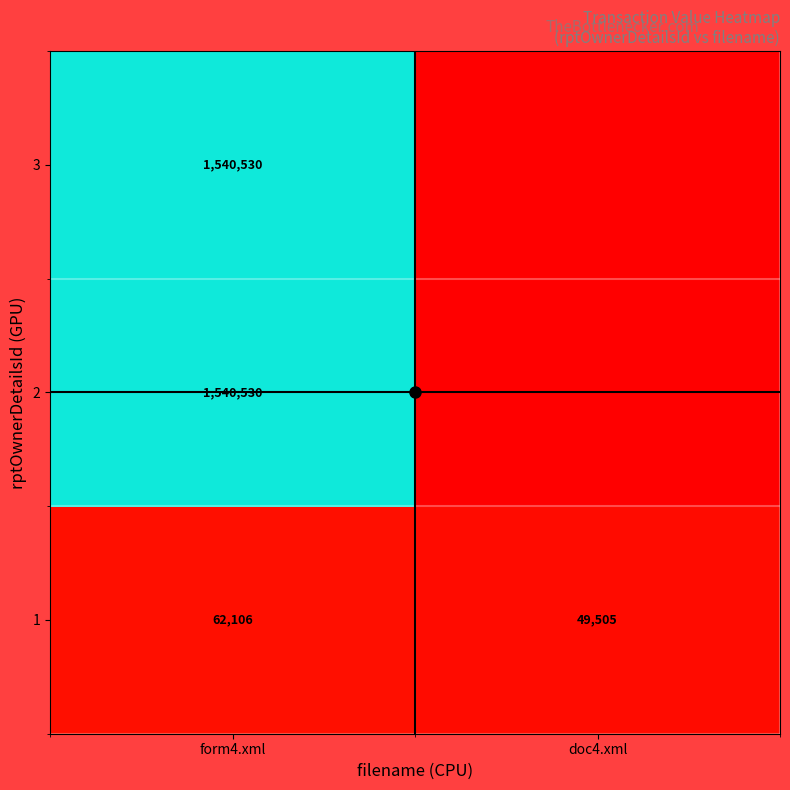

At how many categories does at least one series exceed 311723?

1